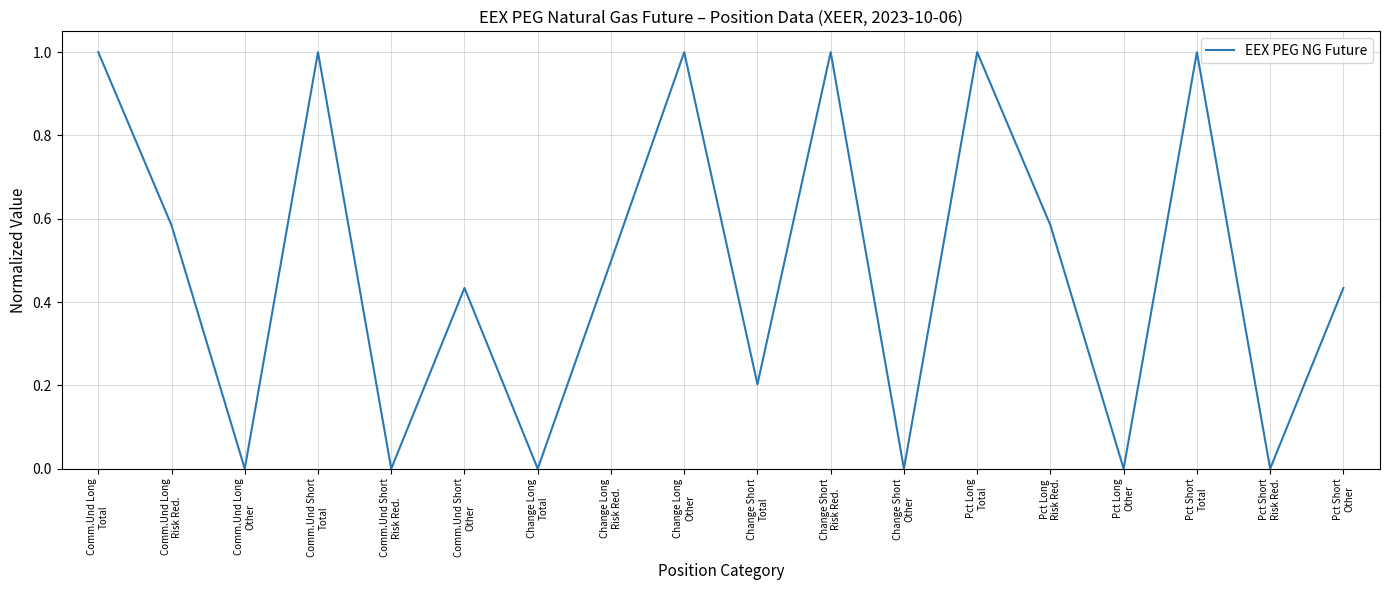

How many distinct data groups are displayed?

1